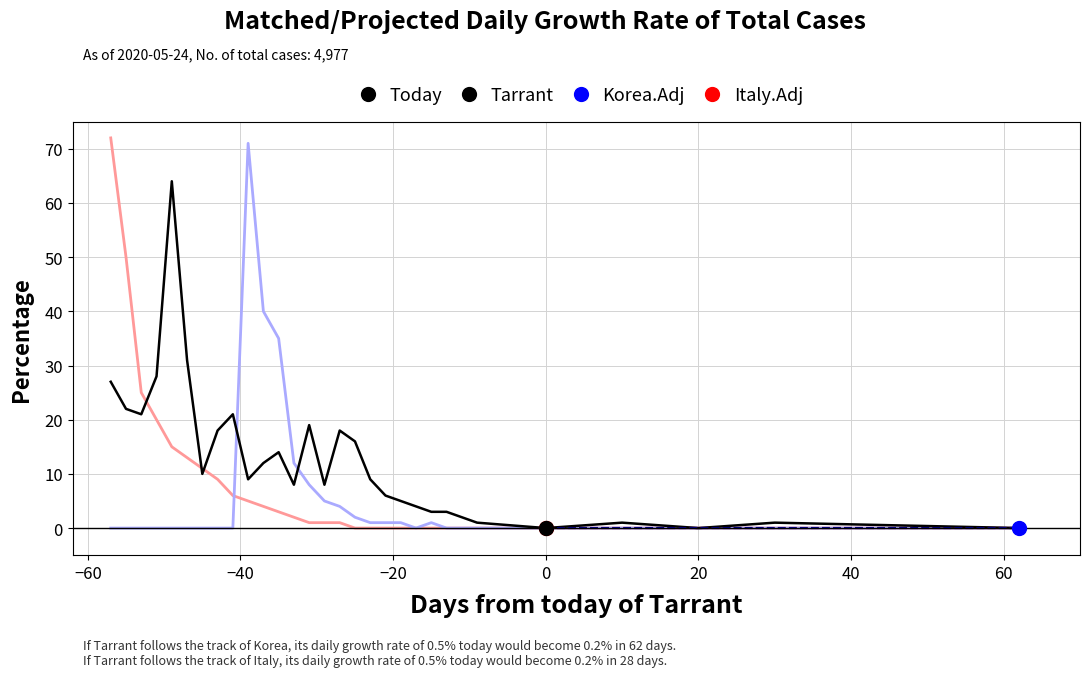

What is the highest value of the Italy.Adj series?

72